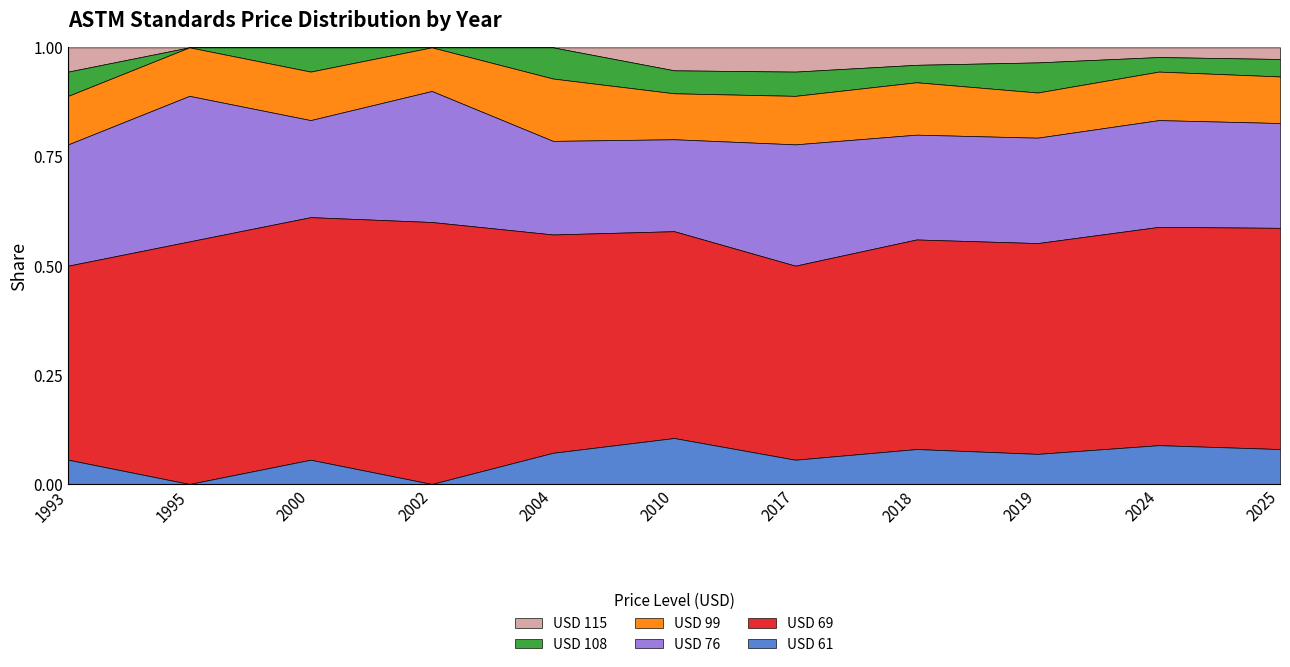

Is it true that USD 61 equals 0.2 at 2010?

False